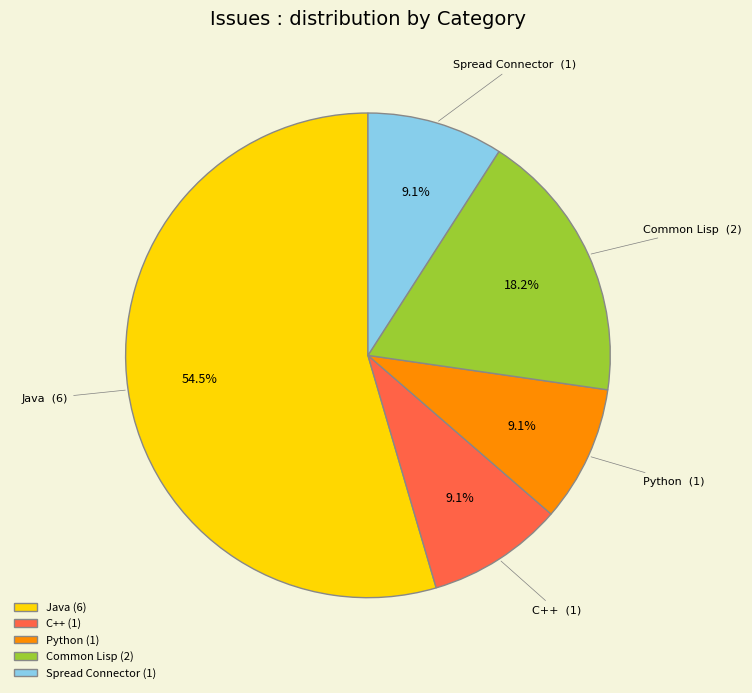

What is the ratio of the value at Python to the value at Spread Connector?

1.0